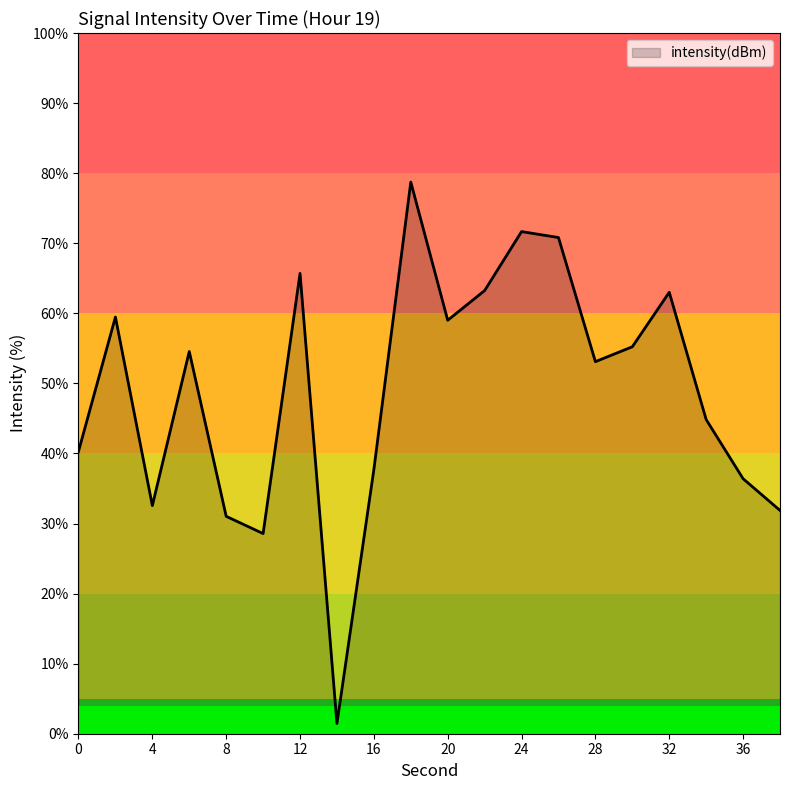

What is the greatest value displayed?

78.7